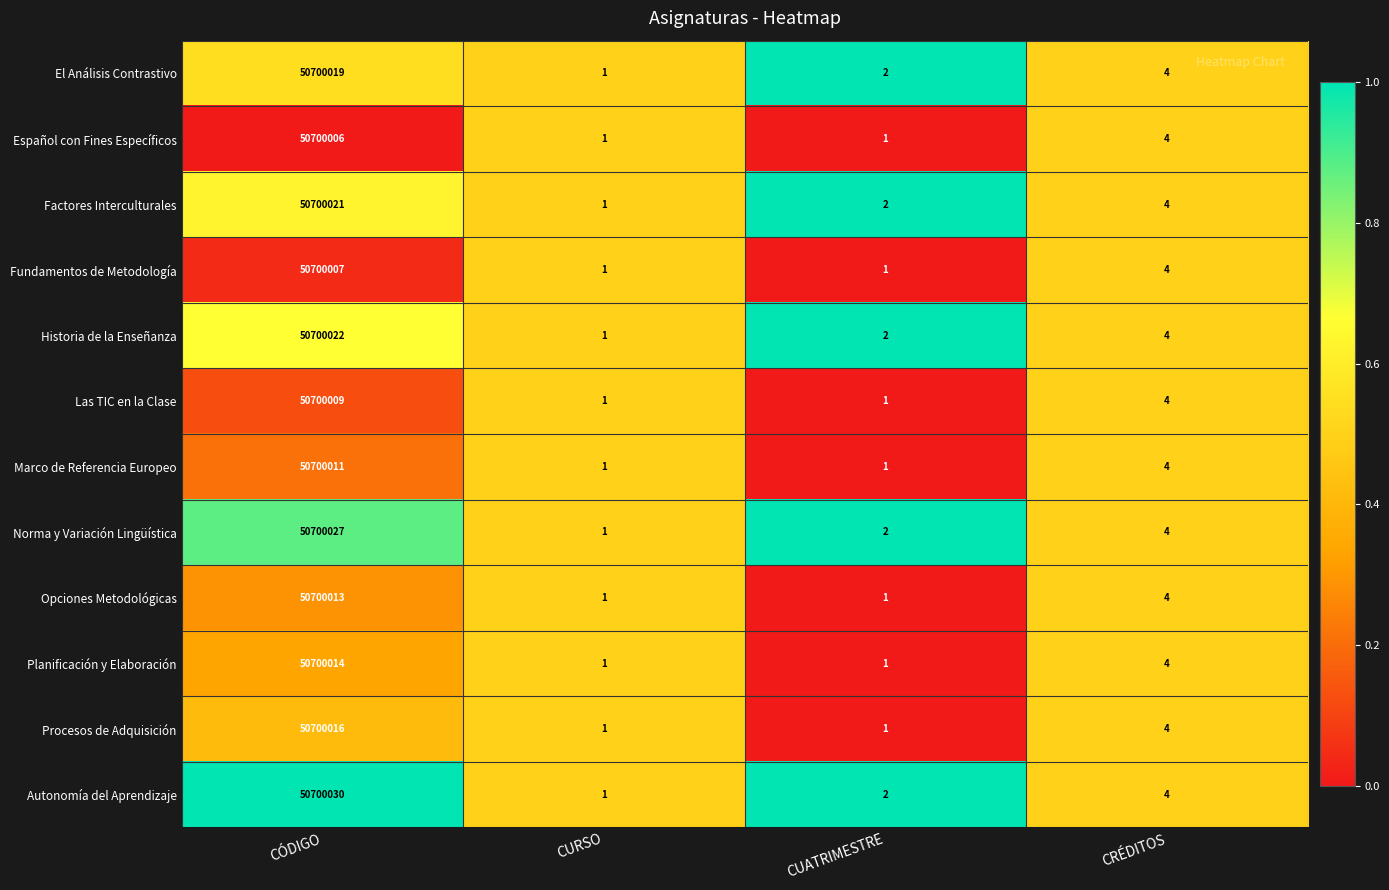

At which label is Historia de la Enseñanza closest to 25350011?

CRÉDITOS